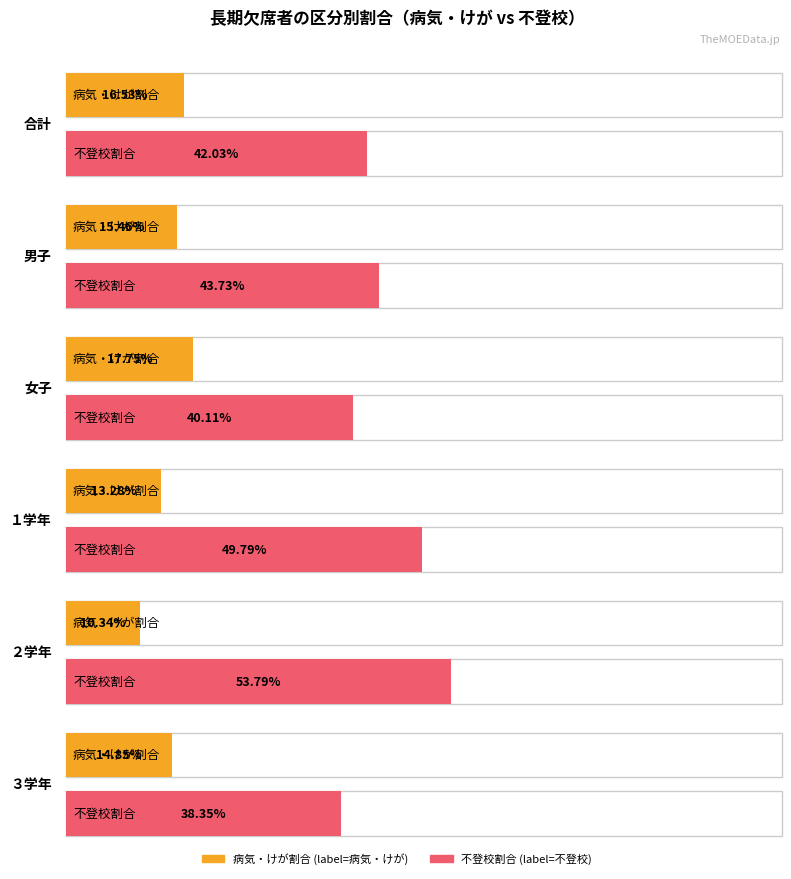

The value of 病気・けが at １学年 is 29. True or false?

False